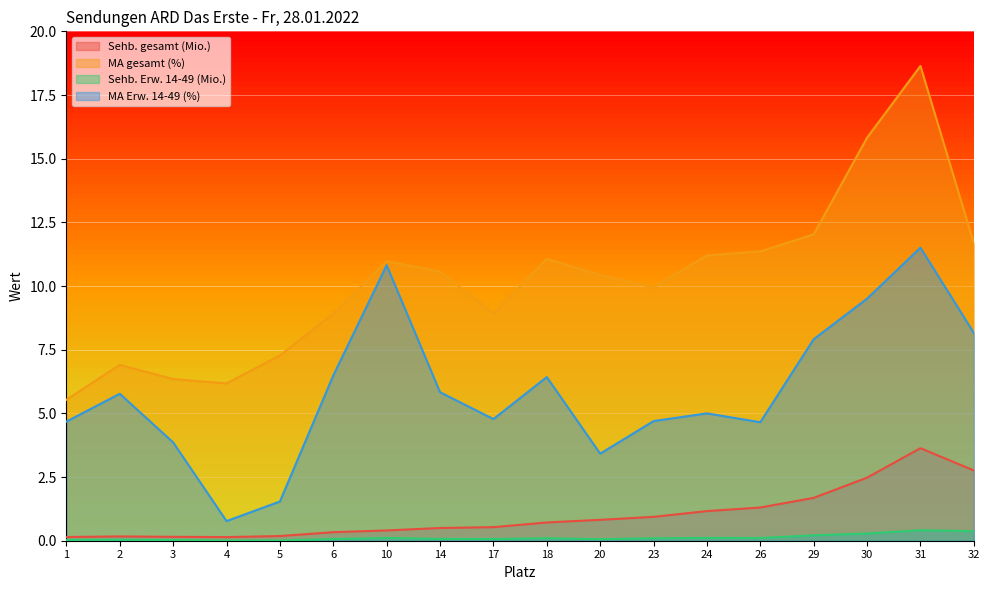

Between 29 and 26, which is larger?

29